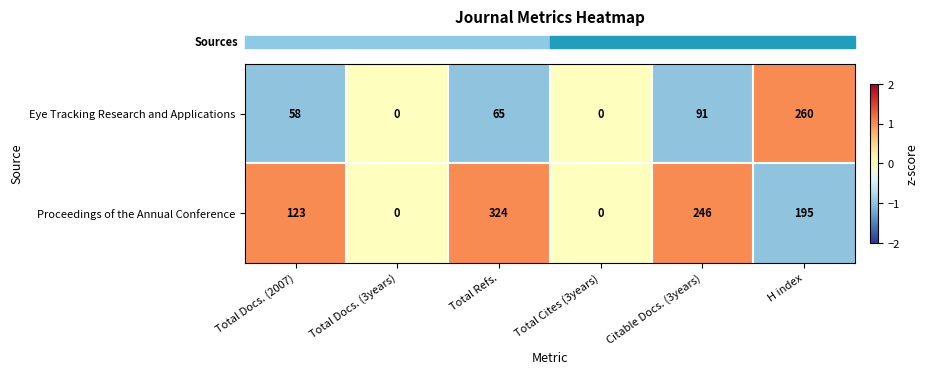

Reading left to right, transcribe all the data shown in this chart.

Eye Tracking Research and Applications: 58	0	65	0	91	260
Proceedings of the Annual Conference: 123	0	324	0	246	195